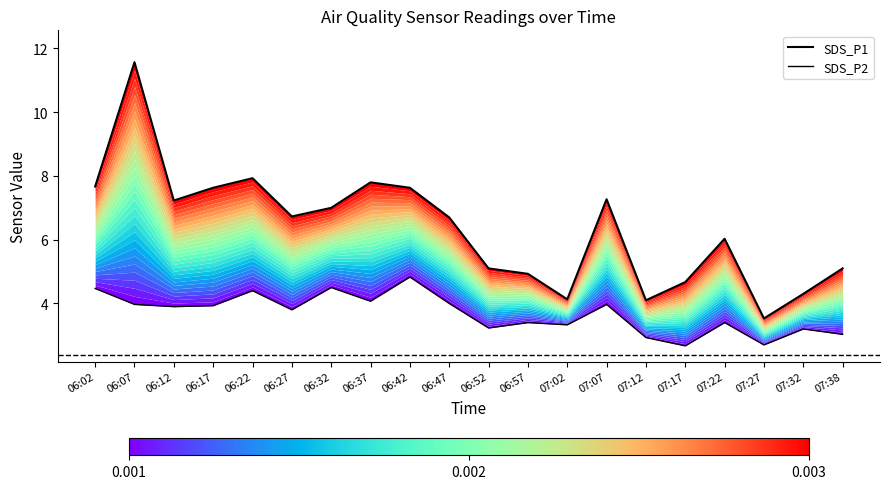

What are all the series names shown in the legend?

SDS_P1, SDS_P2